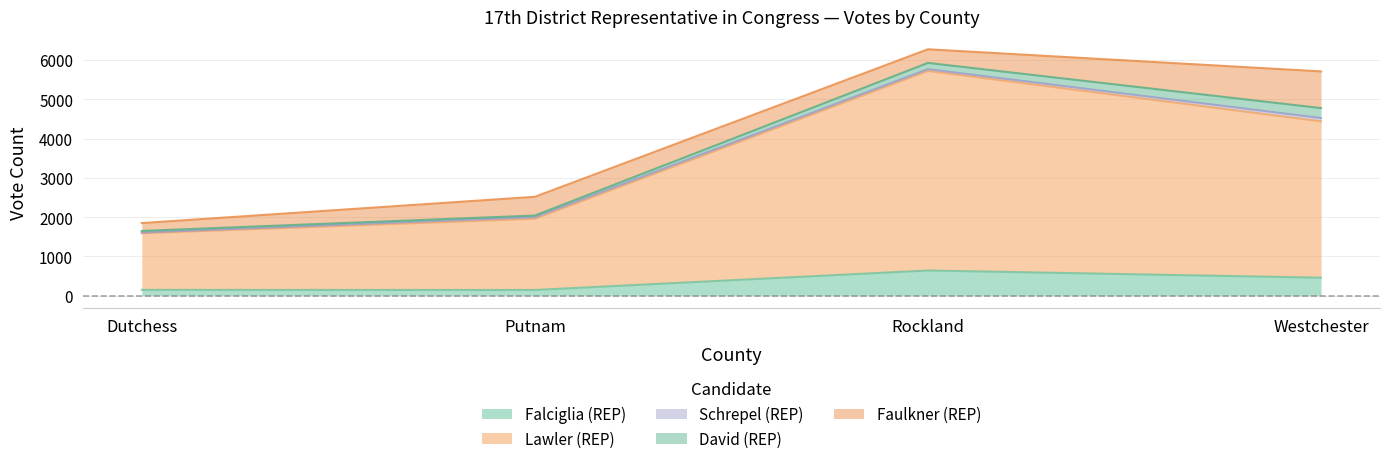

What is the value of the Falciglia (REP) point at the 2nd from the left?

145